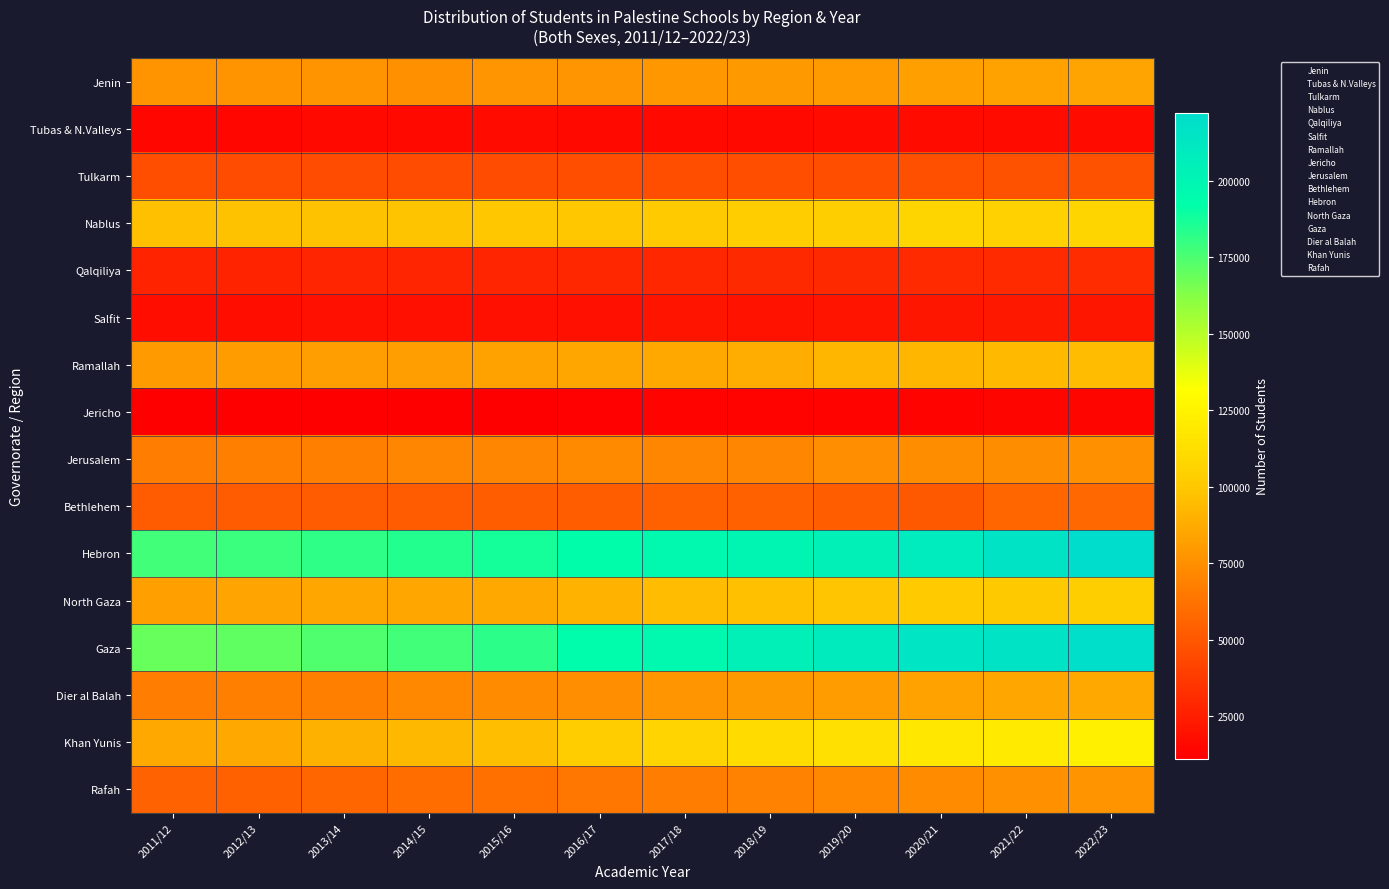

Reading left to right, extract all data points from this chart.

Jenin: 2011/12=76775	2012/13=76724	2013/14=76789	2014/15=76161	2015/16=77225	2016/17=78007	2017/18=78186	2018/19=79056	2019/20=79952	2020/21=82226	2021/22=82992	2022/23=84046
Tubas & N.Valleys: 2011/12=14890	2012/13=15012	2013/14=15929	2014/15=16085	2015/16=16200	2016/17=15691	2017/18=15879	2018/19=16092	2019/20=16205	2020/21=16439	2021/22=16728	2022/23=17012
Tulkarm: 2011/12=46101	2012/13=45671	2013/14=45637	2014/15=45800	2015/16=45822	2016/17=45911	2017/18=46056	2018/19=46264	2019/20=46636	2020/21=47003	2021/22=47612	2022/23=48089
Nablus: 2011/12=96317	2012/13=97147	2013/14=97734	2014/15=98614	2015/16=99473	2016/17=100041	2017/18=101189	2018/19=102354	2019/20=103091	2020/21=107484	2021/22=105093	2022/23=107161
Qalqiliya: 2011/12=27409	2012/13=27653	2013/14=27810	2014/15=28287	2015/16=28510	2016/17=28947	2017/18=29277	2018/19=29629	2019/20=29920	2020/21=30482	2021/22=31019	2022/23=31577
Salfit: 2011/12=18558	2012/13=18540	2013/14=18668	2014/15=18840	2015/16=19186	2016/17=19460	2017/18=20507	2018/19=20054	2019/20=20381	2020/21=21455	2021/22=22038	2022/23=21595
Ramallah: 2011/12=80272	2012/13=80993	2013/14=81365	2014/15=82122	2015/16=83601	2016/17=85281	2017/18=87069	2018/19=88490	2019/20=92396	2020/21=92759	2021/22=94223	2022/23=94833
Jericho: 2011/12=11777	2012/13=11940	2013/14=11245	2014/15=11374	2015/16=11540	2016/17=12702	2017/18=12983	2018/19=13107	2019/20=13284	2020/21=13706	2021/22=13816	2022/23=13813
Jerusalem: 2011/12=67269	2012/13=68493	2013/14=68661	2014/15=70882	2015/16=71351	2016/17=72814	2017/18=70615	2018/19=70840	2019/20=74995	2020/21=74543	2021/22=74516	2022/23=76152
Bethlehem: 2011/12=52015	2012/13=51759	2013/14=52089	2014/15=52336	2015/16=52704	2016/17=53116	2017/18=54237	2018/19=54416	2019/20=52645	2020/21=51159	2021/22=56699	2022/23=58029
Hebron: 2011/12=177371	2012/13=179240	2013/14=181077	2014/15=184198	2015/16=187553	2016/17=191993	2017/18=195908	2018/19=200641	2019/20=204811	2020/21=209613	2021/22=215952	2022/23=222261
North Gaza: 2011/12=82535	2012/13=83828	2013/14=85013	2014/15=85181	2015/16=86895	2016/17=91047	2017/18=94727	2018/19=96704	2019/20=98926	2020/21=101355	2021/22=100858	2022/23=103374
Gaza: 2011/12=169053	2012/13=170348	2013/14=173755	2014/15=177355	2015/16=182052	2016/17=192952	2017/18=196114	2018/19=204664	2019/20=208913	2020/21=214531	2021/22=216054	2022/23=219468
Dier al Balah: 2011/12=66765	2012/13=68191	2013/14=68846	2014/15=72124	2015/16=73475	2016/17=75049	2017/18=77314	2018/19=79100	2019/20=81106	2020/21=83735	2021/22=85115	2022/23=86367
Khan Yunis: 2011/12=87059	2012/13=86993	2013/14=90331	2014/15=92917	2015/16=95949	2016/17=102070	2017/18=106402	2018/19=110929	2019/20=114208	2020/21=118013	2021/22=119954	2022/23=122705
Rafah: 2011/12=55372	2012/13=54207	2013/14=56753	2014/15=59320	2015/16=61272	2016/17=64675	2017/18=66775	2018/19=69714	2019/20=71696	2020/21=73850	2021/22=75741	2022/23=76450